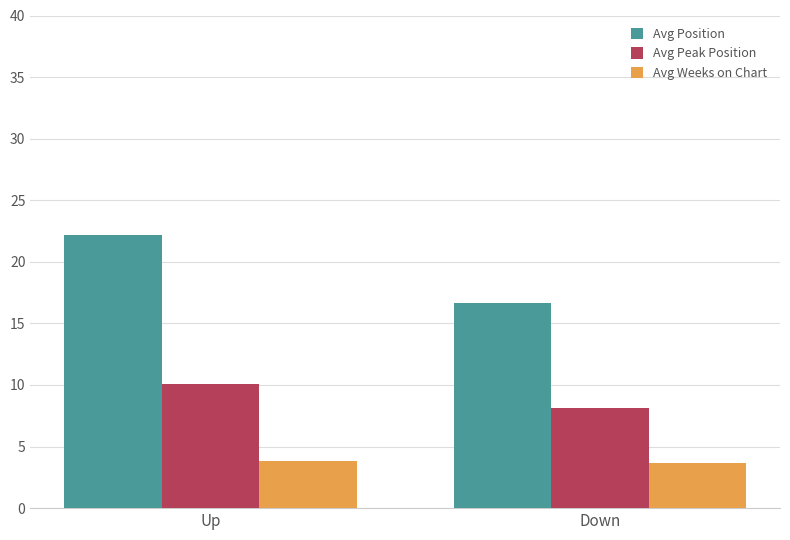

Which category has the highest value in the Avg Peak Position series?

Up